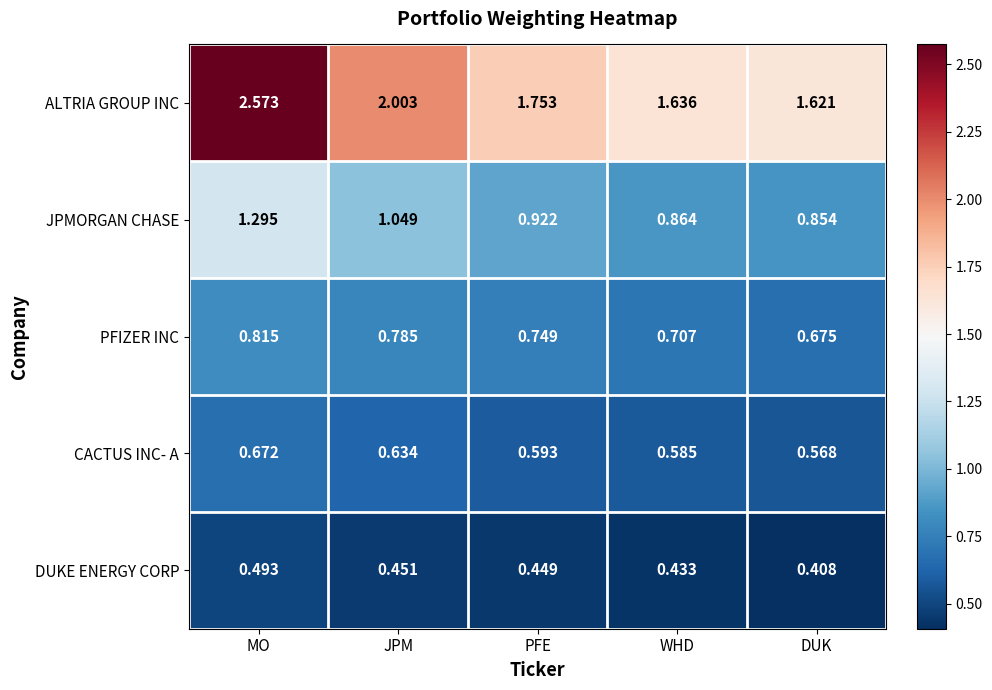

Which series has the widest spread of values?

ALTRIA GROUP INC